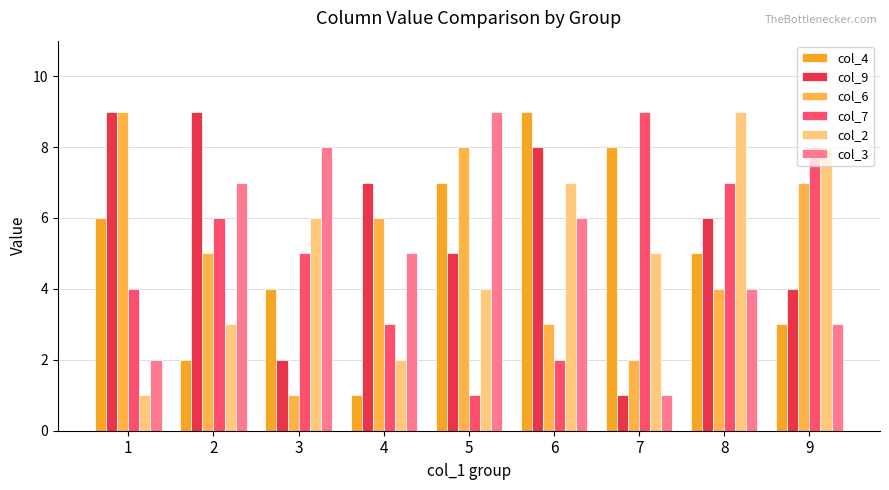

What are all the series names shown in the legend?

col_4, col_9, col_6, col_7, col_2, col_3